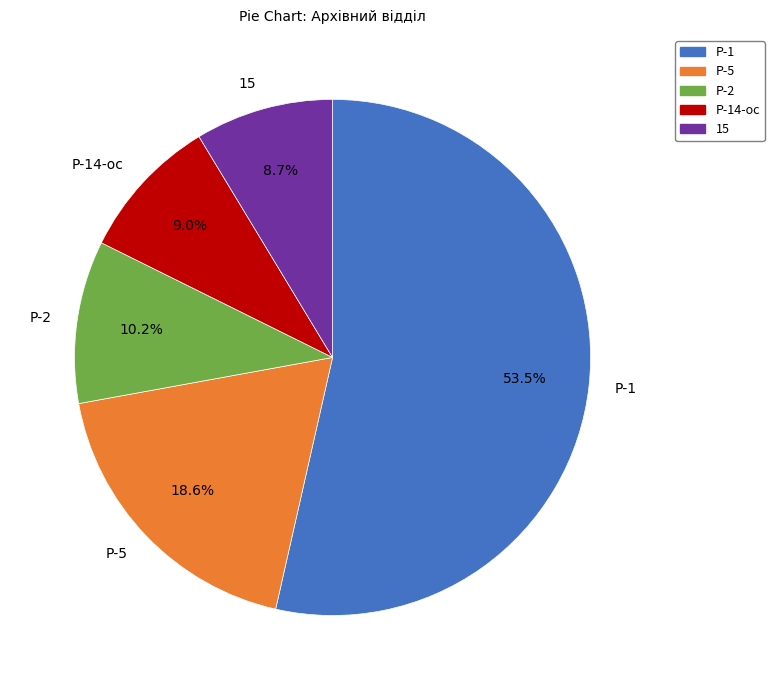

Is the sum of Р-2 and Р-1 greater than half?

Yes